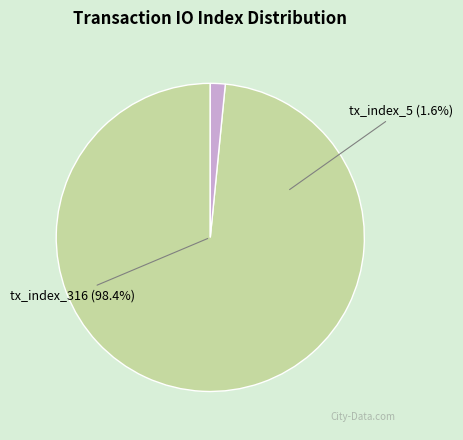

To the nearest percent, what is the difference between the tx_index_316 and tx_index_5 slice percentages?

97%